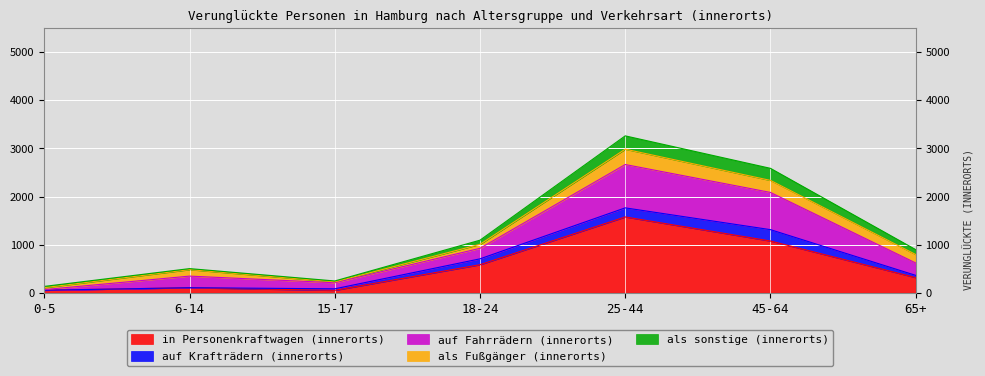

How many categories are shown in the chart?

7